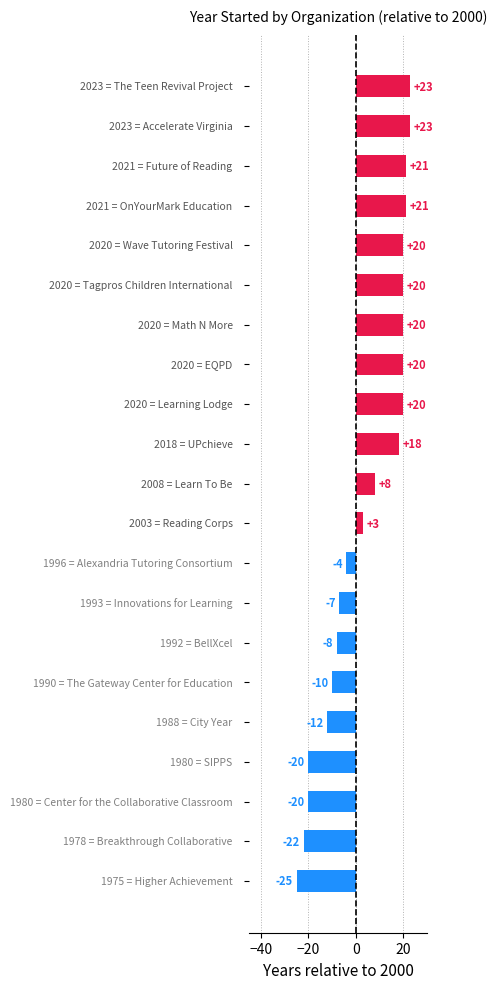

What is the minimum value shown in the chart?

-25